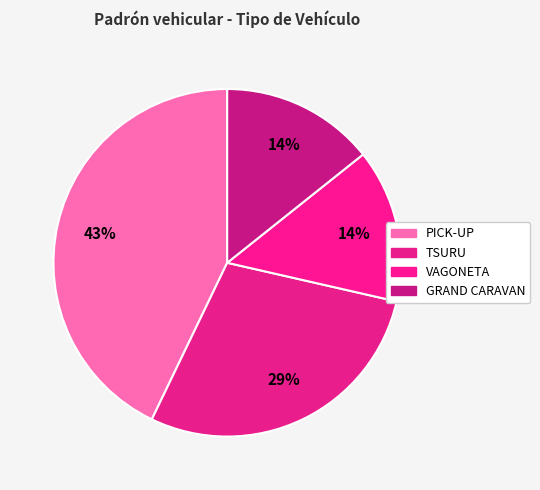

Does GRAND CARAVAN account for over 50% of the chart?

No